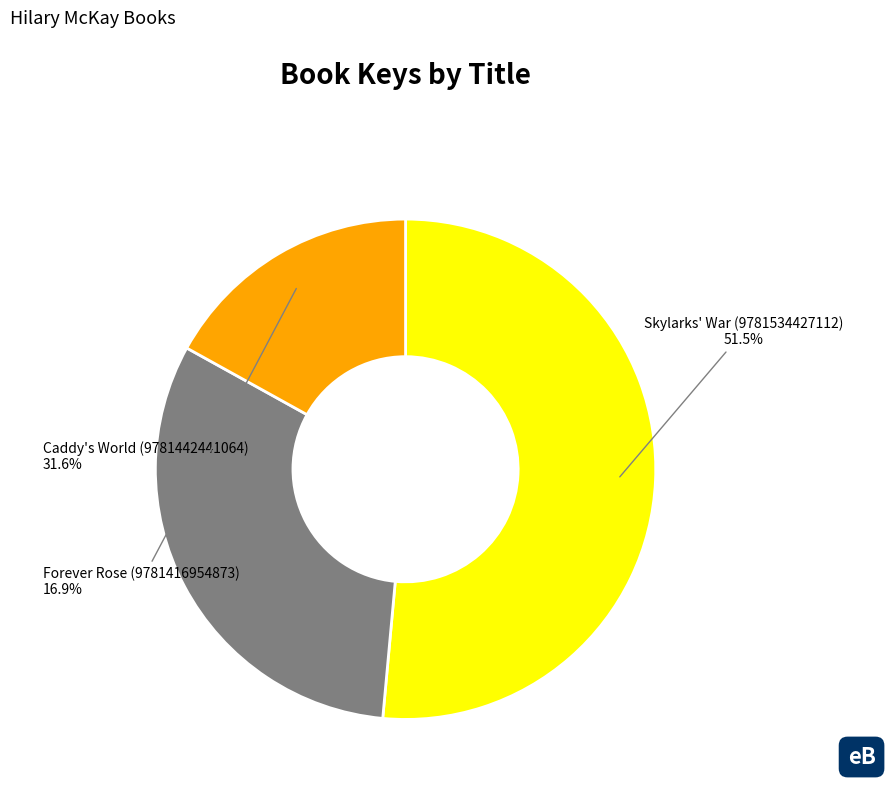

Count the number of slices in the pie.

3